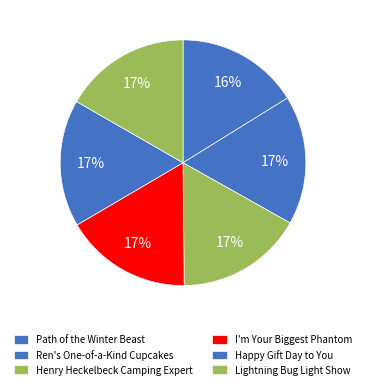

Count the number of slices in the pie.

6